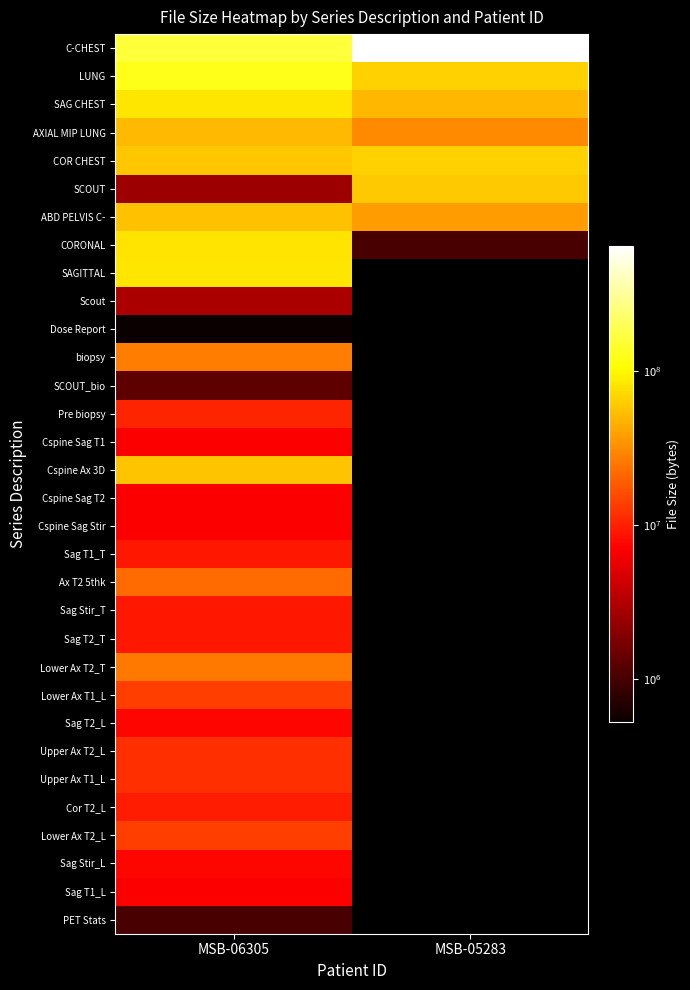

Reading left to right, list all the values displayed in this chart.

C-CHEST: MSB-06305=157219666	MSB-05283=644201168
LUNG: MSB-06305=125563202	MSB-05283=64888876
SAG CHEST: MSB-06305=81703842	MSB-05283=49590680
AXIAL MIP LUNG: MSB-06305=50603466	MSB-05283=31126660
COR CHEST: MSB-06305=59037254	MSB-05283=64889364
SCOUT: MSB-06305=2521182	MSB-05283=59614614
ABD PELVIS C-: MSB-06305=54872426	MSB-05283=37457524
CORONAL: MSB-06305=79679184	MSB-05283=1054976
SAGITTAL: MSB-06305=81260668	MSB-05283=0
Scout: MSB-06305=2946740	MSB-05283=0
Dose Report: MSB-06305=527638	MSB-05283=0
biopsy: MSB-06305=26905356	MSB-05283=0
SCOUT_bio: MSB-06305=1309800	MSB-05283=0
Pre biopsy: MSB-06305=10552440	MSB-05283=0
Cspine Sag T1: MSB-06305=6858814	MSB-05283=0
Cspine Ax 3D: MSB-06305=56986796	MSB-05283=0
Cspine Sag T2: MSB-06305=6858918	MSB-05283=0
Cspine Sag Stir: MSB-06305=6858814	MSB-05283=0
Sag T1_T: MSB-06305=8967716	MSB-05283=0
Ax T2 5thk: MSB-06305=22167160	MSB-05283=0
Sag Stir_T: MSB-06305=8967308	MSB-05283=0
Sag T2_T: MSB-06305=8967274	MSB-05283=0
Lower Ax T2_T: MSB-06305=25322590	MSB-05283=0
Lower Ax T1_L: MSB-06305=13718732	MSB-05283=0
Sag T2_L: MSB-06305=7386538	MSB-05283=0
Upper Ax T2_L: MSB-06305=11605990	MSB-05283=0
Upper Ax T1_L: MSB-06305=11605510	MSB-05283=0
Cor T2_L: MSB-06305=9496790	MSB-05283=0
Lower Ax T2_L: MSB-06305=13719252	MSB-05283=0
Sag Stir_L: MSB-06305=7386370	MSB-05283=0
Sag T1_L: MSB-06305=6858798	MSB-05283=0
PET Stats: MSB-06305=1053236	MSB-05283=0